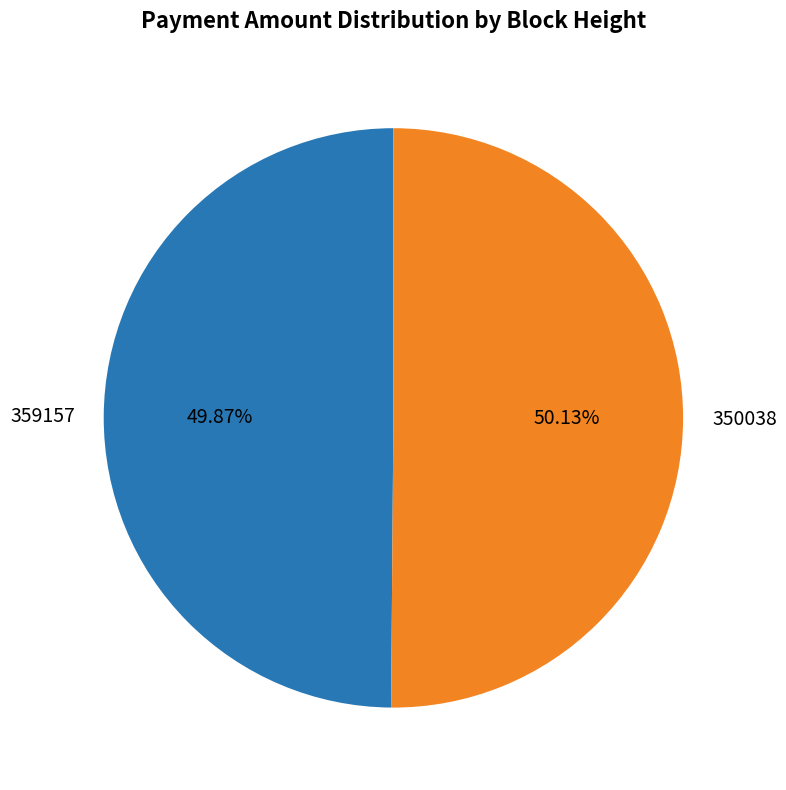

Do 359157 and 350038 together represent more than half of the pie?

Yes